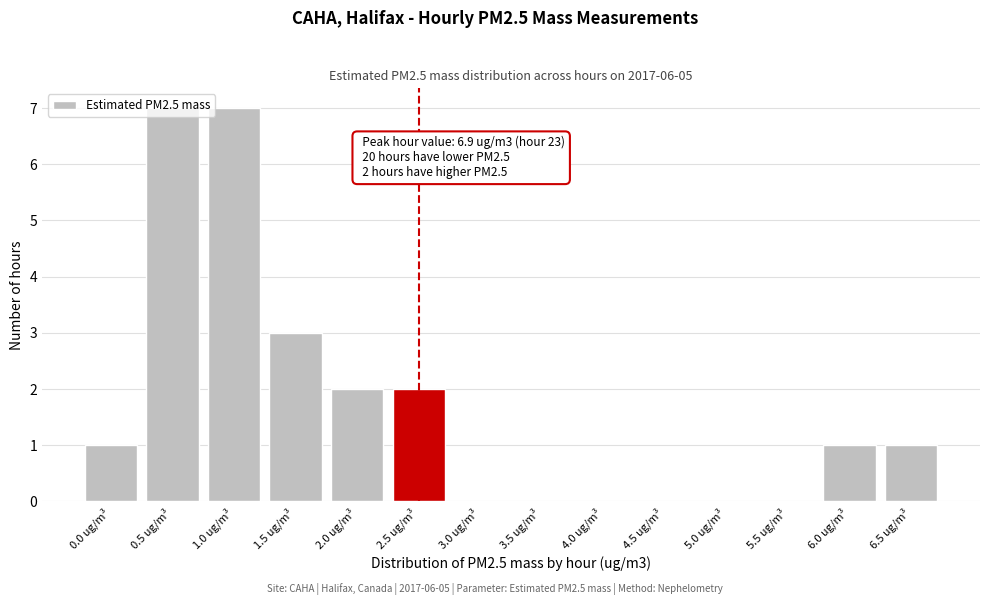

Between 6.5 ug/m³ and 1.5 ug/m³, which is larger?

1.5 ug/m³